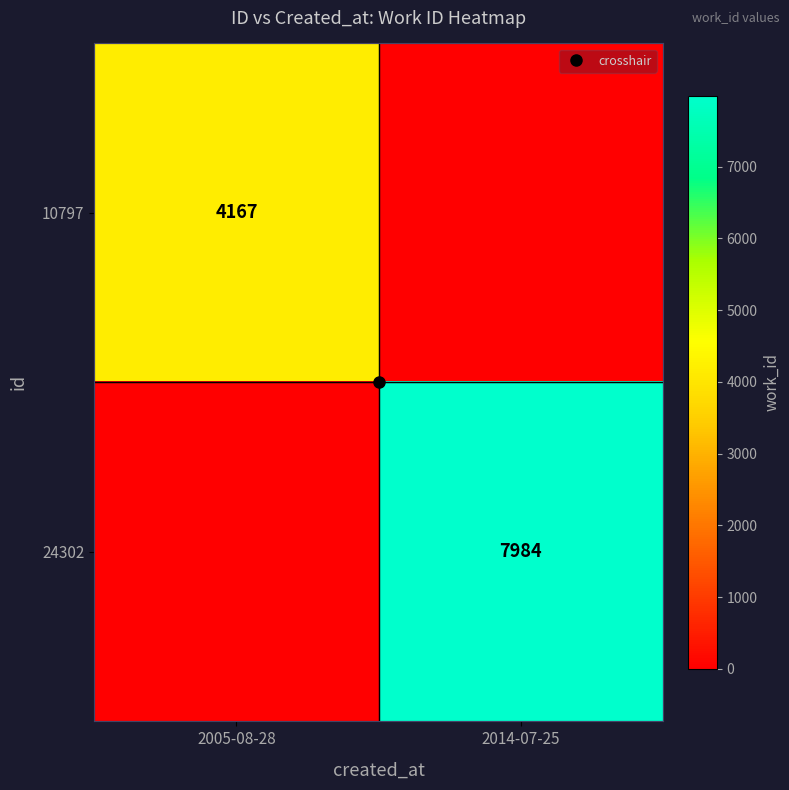

Which has a higher value, 2014-07-25 or 2005-08-28?

2005-08-28